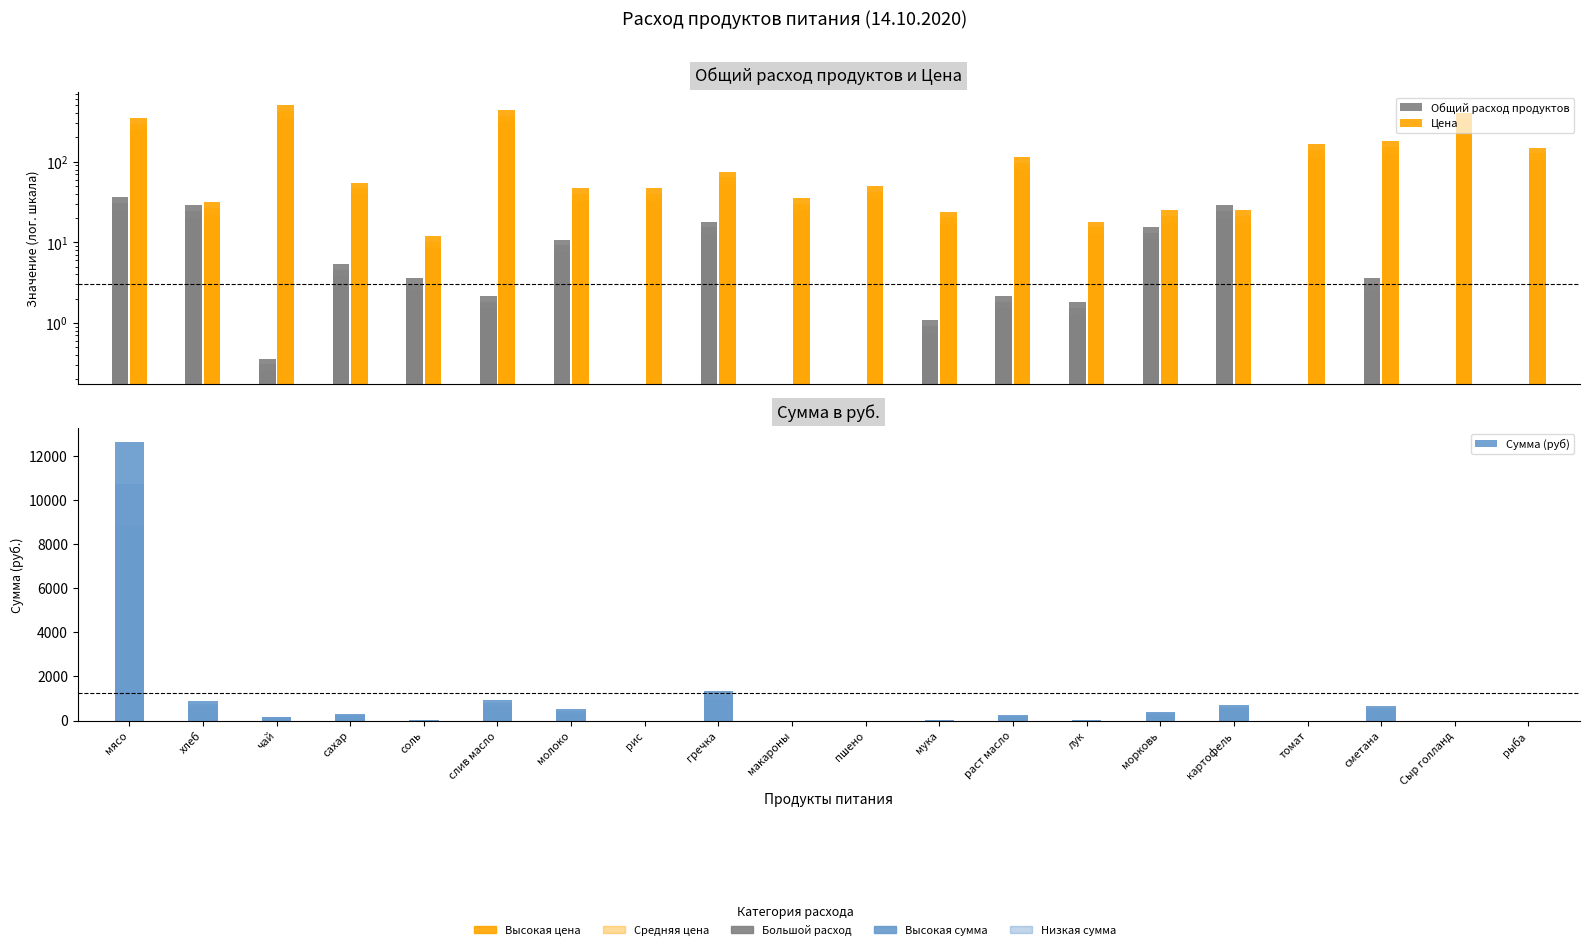

Is the value of Общий расход продуктов at сахар greater than the value of Сумма (руб) at макароны?

Yes